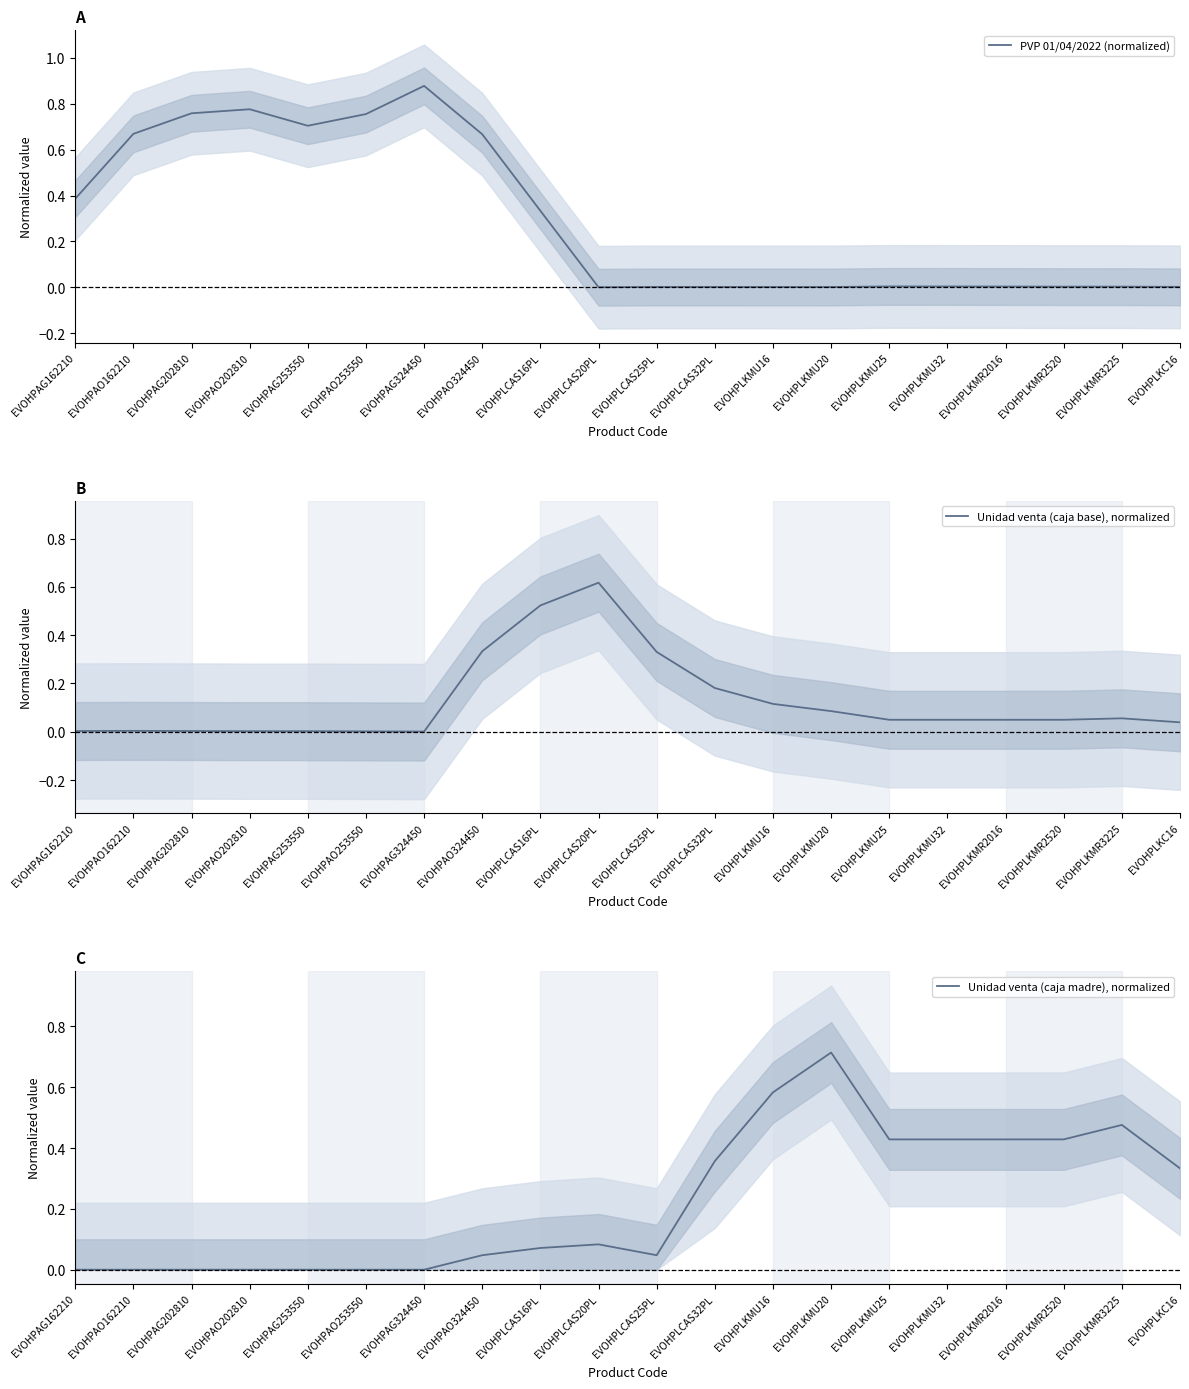

List the series in order of their overall mean, highest first.

PVP 01/04/2022 (normalized), Unidad venta (caja madre), normalized, Unidad venta (caja base), normalized